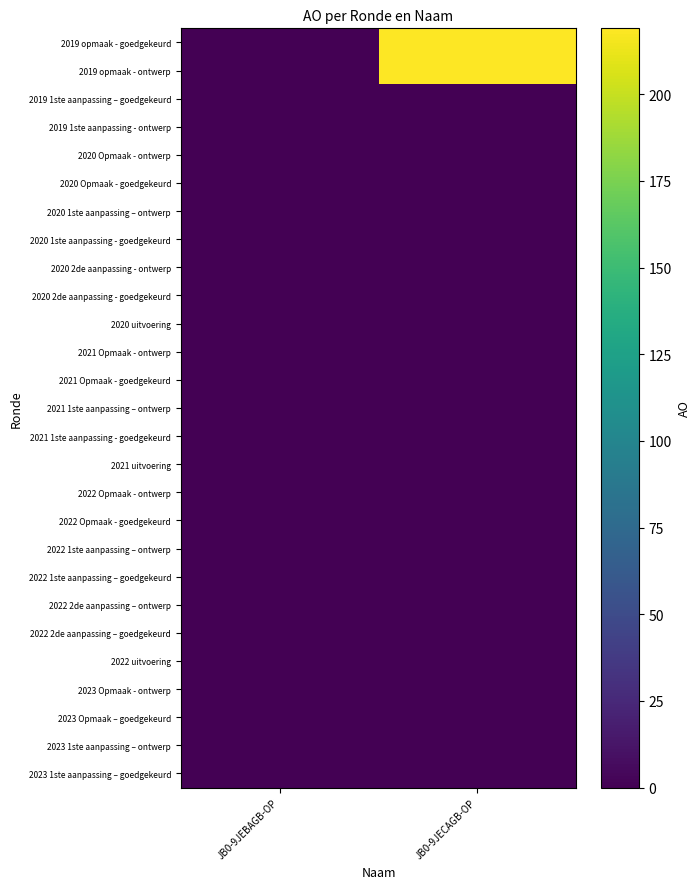

Reading left to right, what are all the values shown in this chart?

2019 opmaak - goedgekeurd: JB0-9JEBAGB-OP=0	JB0-9JECAGB-OP=219
2019 opmaak - ontwerp: JB0-9JEBAGB-OP=0	JB0-9JECAGB-OP=219
2019 1ste aanpassing – goedgekeurd: JB0-9JEBAGB-OP=0	JB0-9JECAGB-OP=0
2019 1ste aanpassing - ontwerp: JB0-9JEBAGB-OP=0	JB0-9JECAGB-OP=0
2020 Opmaak - ontwerp: JB0-9JEBAGB-OP=0	JB0-9JECAGB-OP=0
2020 Opmaak - goedgekeurd: JB0-9JEBAGB-OP=0	JB0-9JECAGB-OP=0
2020 1ste aanpassing – ontwerp: JB0-9JEBAGB-OP=0	JB0-9JECAGB-OP=0
2020 1ste aanpassing - goedgekeurd: JB0-9JEBAGB-OP=0	JB0-9JECAGB-OP=0
2020 2de aanpassing - ontwerp: JB0-9JEBAGB-OP=0	JB0-9JECAGB-OP=0
2020 2de aanpassing - goedgekeurd: JB0-9JEBAGB-OP=0	JB0-9JECAGB-OP=0
2020 uitvoering: JB0-9JEBAGB-OP=0	JB0-9JECAGB-OP=0
2021 Opmaak - ontwerp: JB0-9JEBAGB-OP=0	JB0-9JECAGB-OP=0
2021 Opmaak - goedgekeurd: JB0-9JEBAGB-OP=0	JB0-9JECAGB-OP=0
2021 1ste aanpassing – ontwerp: JB0-9JEBAGB-OP=0	JB0-9JECAGB-OP=0
2021 1ste aanpassing - goedgekeurd: JB0-9JEBAGB-OP=0	JB0-9JECAGB-OP=0
2021 uitvoering: JB0-9JEBAGB-OP=0	JB0-9JECAGB-OP=0
2022 Opmaak - ontwerp: JB0-9JEBAGB-OP=0	JB0-9JECAGB-OP=0
2022 Opmaak - goedgekeurd: JB0-9JEBAGB-OP=0	JB0-9JECAGB-OP=0
2022 1ste aanpassing – ontwerp: JB0-9JEBAGB-OP=0	JB0-9JECAGB-OP=0
2022 1ste aanpassing – goedgekeurd: JB0-9JEBAGB-OP=0	JB0-9JECAGB-OP=0
2022 2de aanpassing – ontwerp: JB0-9JEBAGB-OP=0	JB0-9JECAGB-OP=0
2022 2de aanpassing – goedgekeurd: JB0-9JEBAGB-OP=0	JB0-9JECAGB-OP=0
2022 uitvoering: JB0-9JEBAGB-OP=0	JB0-9JECAGB-OP=0
2023 Opmaak - ontwerp: JB0-9JEBAGB-OP=0	JB0-9JECAGB-OP=0
2023 Opmaak – goedgekeurd: JB0-9JEBAGB-OP=0	JB0-9JECAGB-OP=0
2023 1ste aanpassing – ontwerp: JB0-9JEBAGB-OP=0	JB0-9JECAGB-OP=0
2023 1ste aanpassing – goedgekeurd: JB0-9JEBAGB-OP=0	JB0-9JECAGB-OP=0